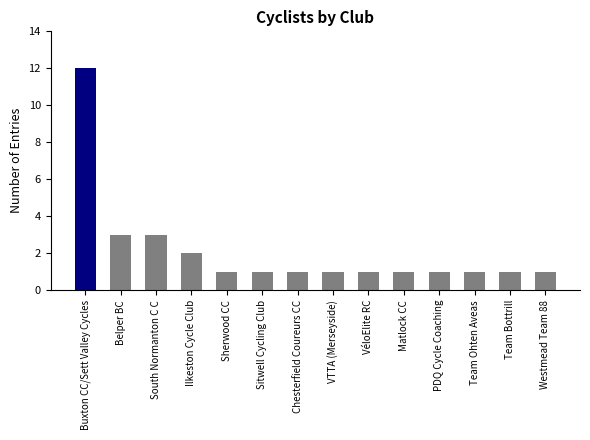

What is the label of the 10th bar from the left?

Matlock CC